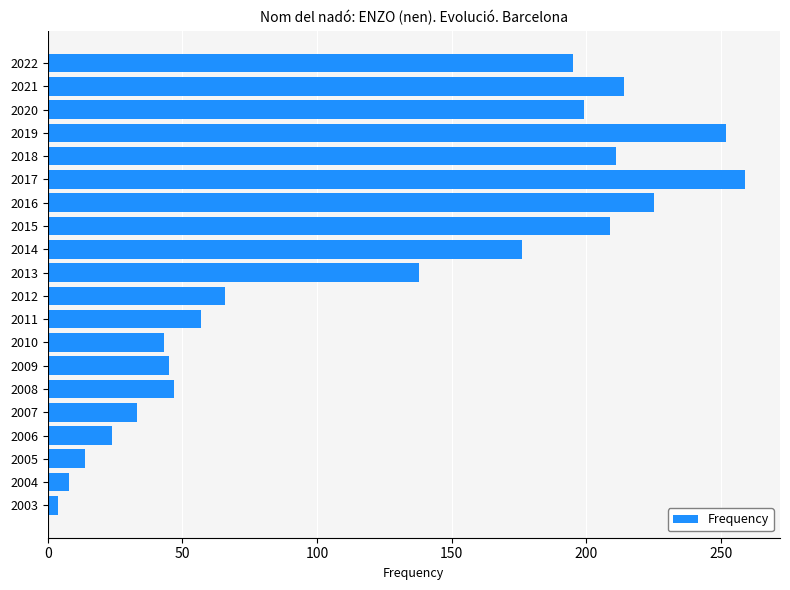

What is the difference between the maximum and minimum values?

255